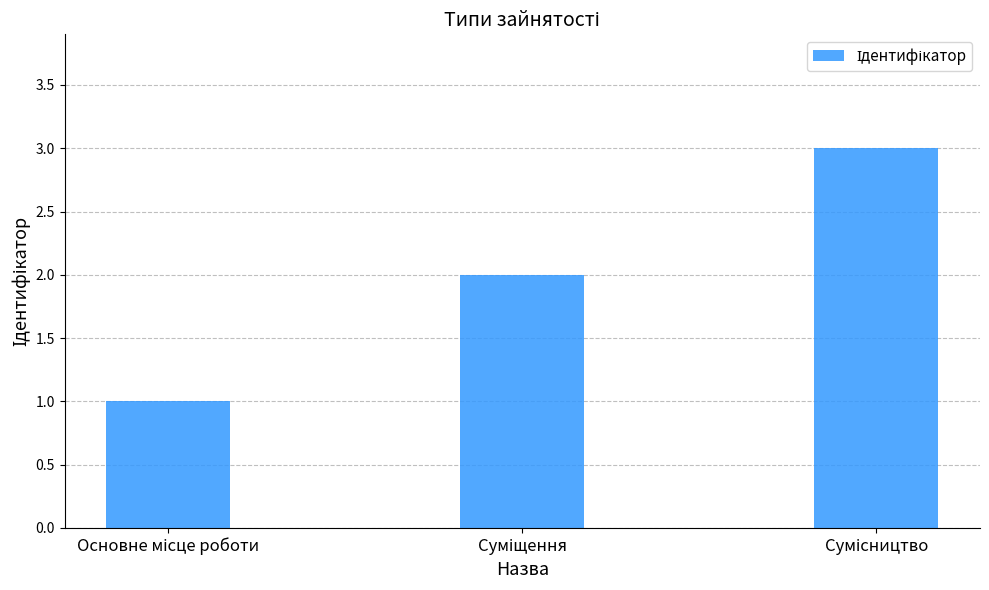

What is the sum of all values?

6